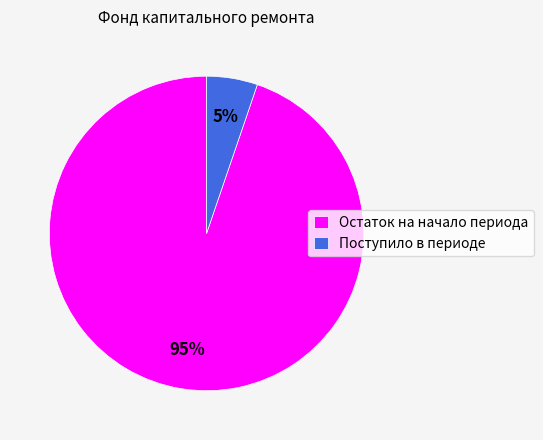

Which slice is the smallest?

Поступило в периоде